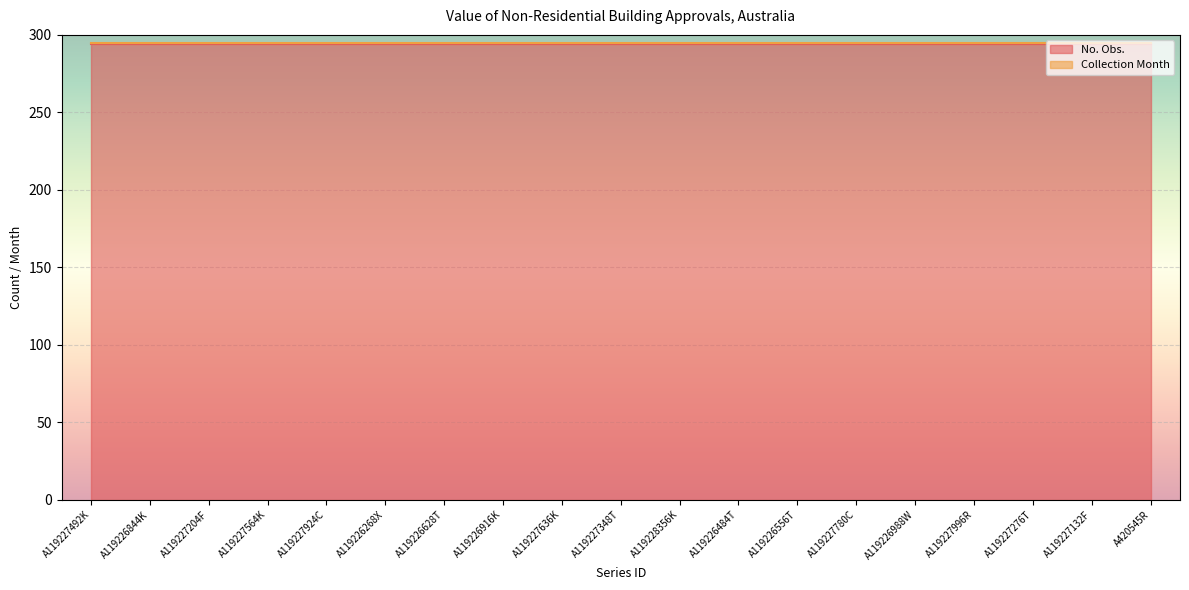

At A420545R, list the series in order from smallest to largest.

Collection Month, No. Obs.